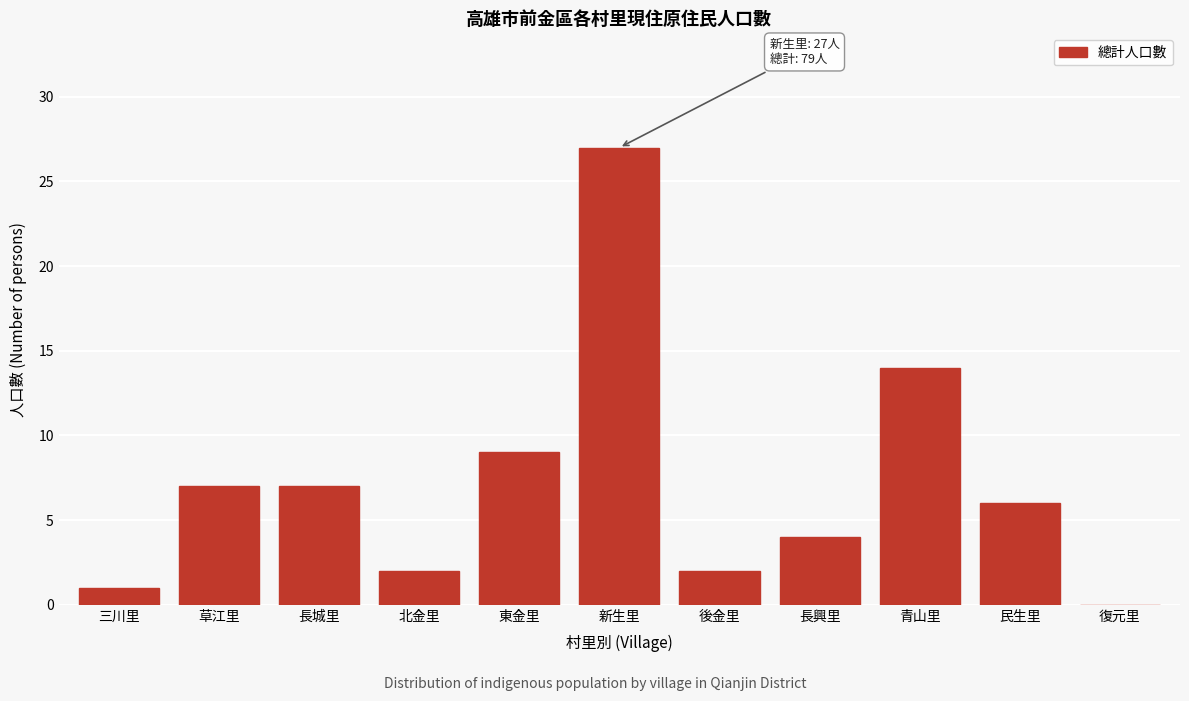

Reading right to left, what are all the values shown in this chart?

復元里=0	民生里=6	青山里=14	長興里=4	後金里=2	新生里=27	東金里=9	北金里=2	長城里=7	草江里=7	三川里=1